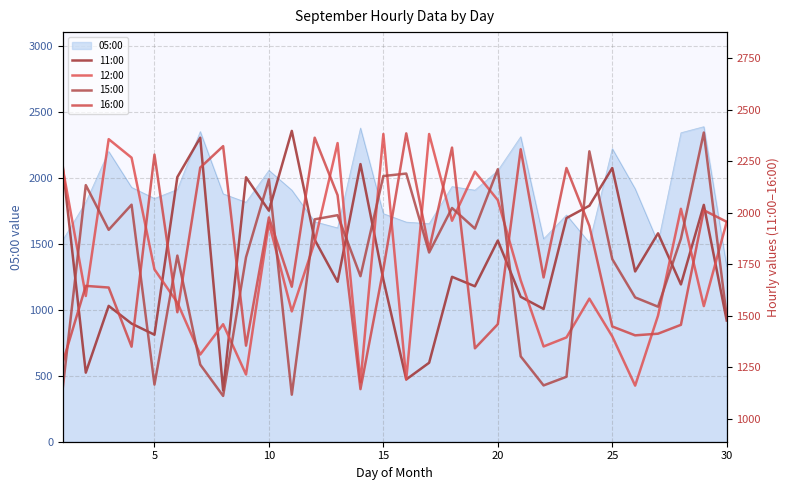

What is the lowest value of the 05:00 series?

1326